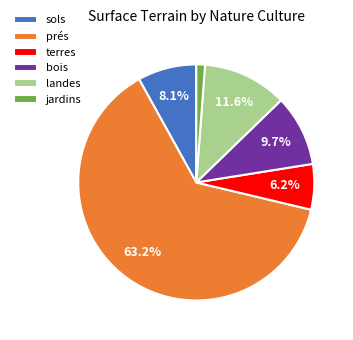

Is prés the majority of the pie?

Yes